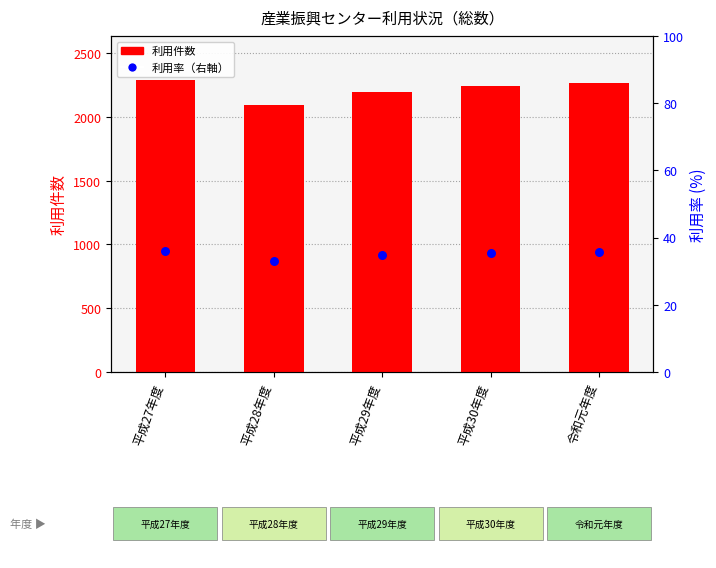

Is the value of 利用件数 at 平成28年度 greater than the value of 利用率（%換算） at 平成29年度?

Yes